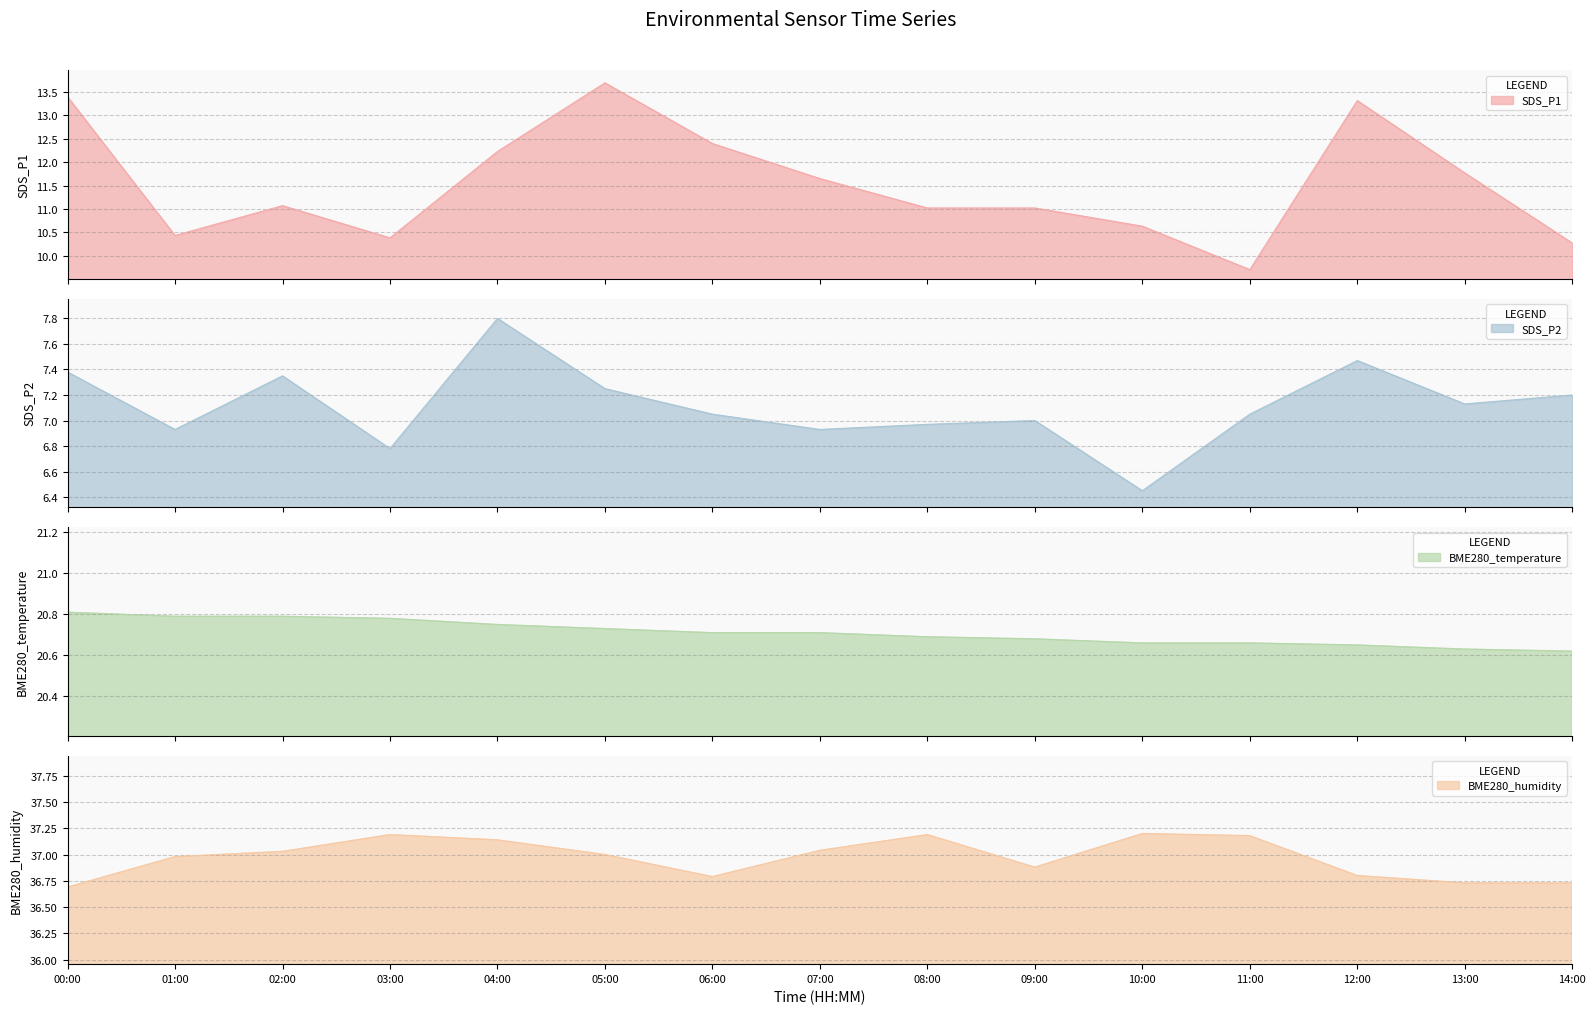

How many values in the BME280_humidity series are below 37?

7